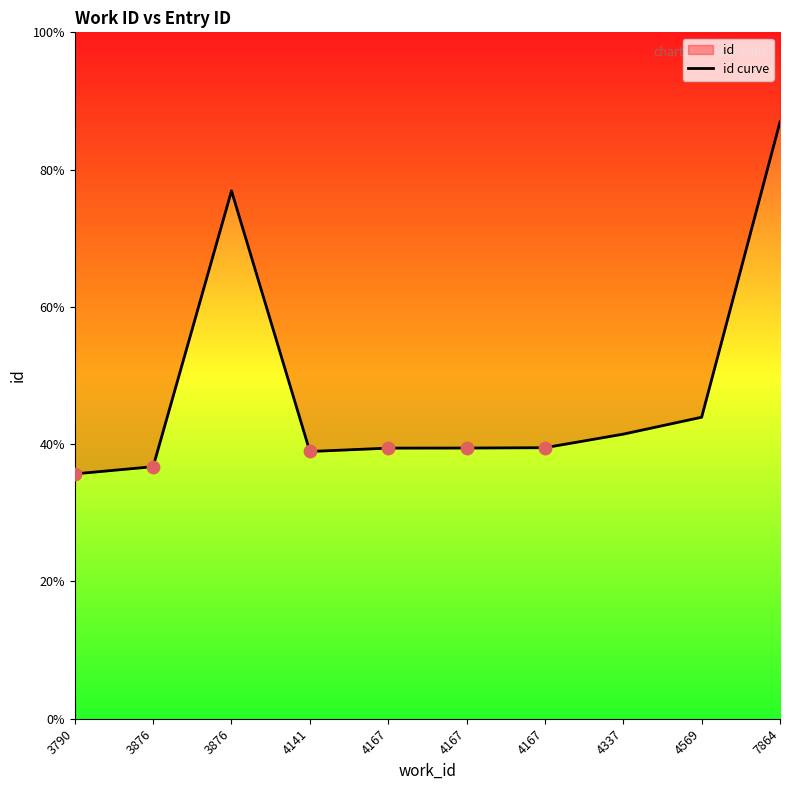

Approximately how many times larger is the value at 4167 compared to 4167?

1.0